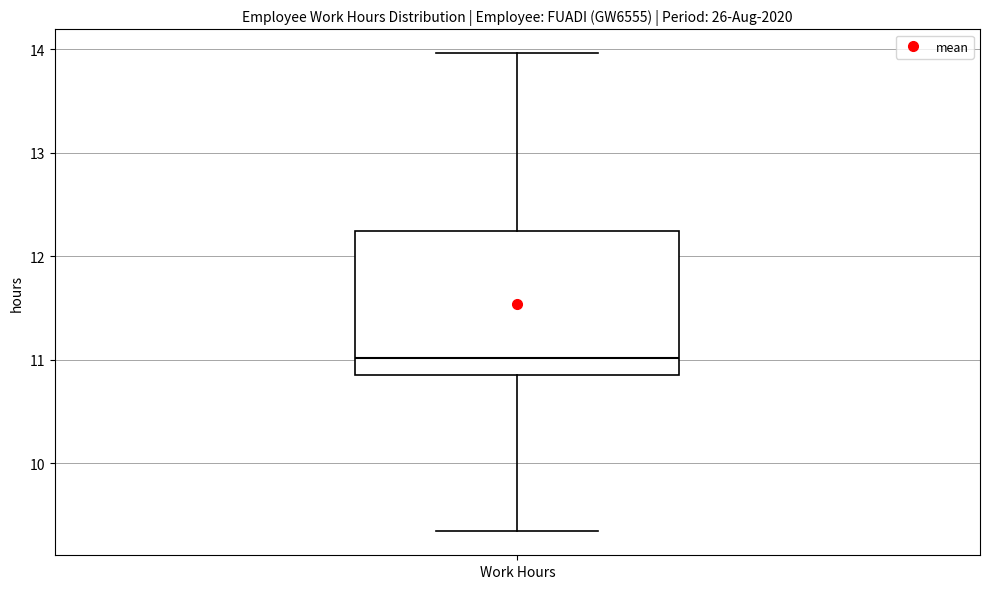

Where is the upper edge of the box for Work Hours on the y-axis? The values are not printed on the chart, so give them approximately, as read against the axis.

12.2